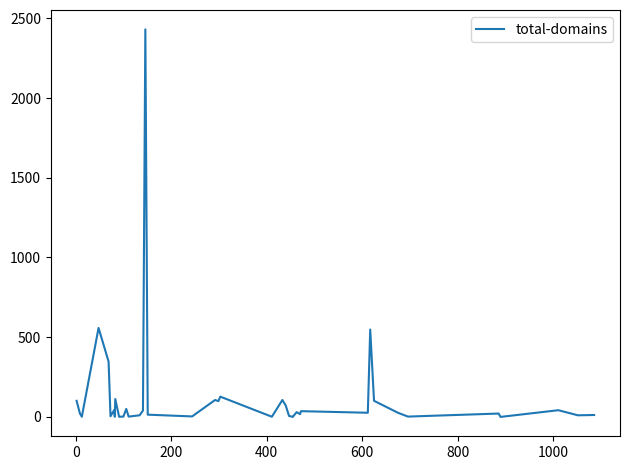

What is the difference between the maximum and minimum values?

2431